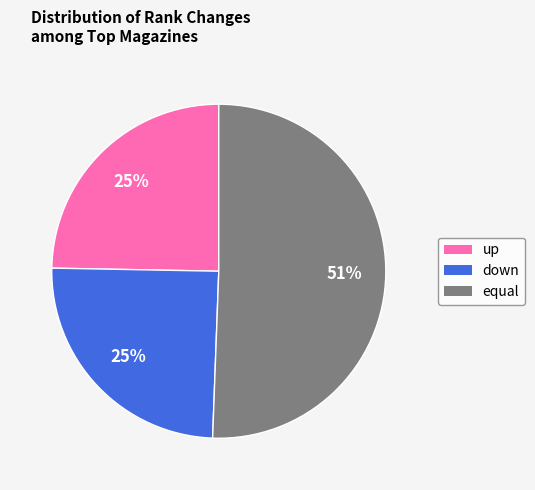

Do down and equal together represent more than half of the pie?

Yes